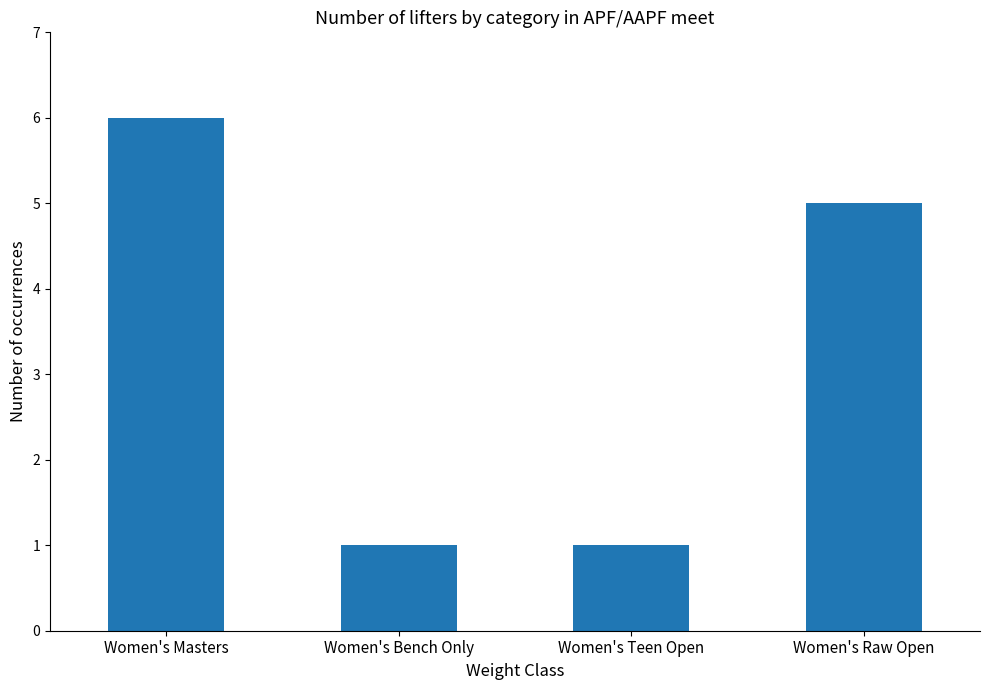

The value at Women's Bench Only is 1. True or false?

True